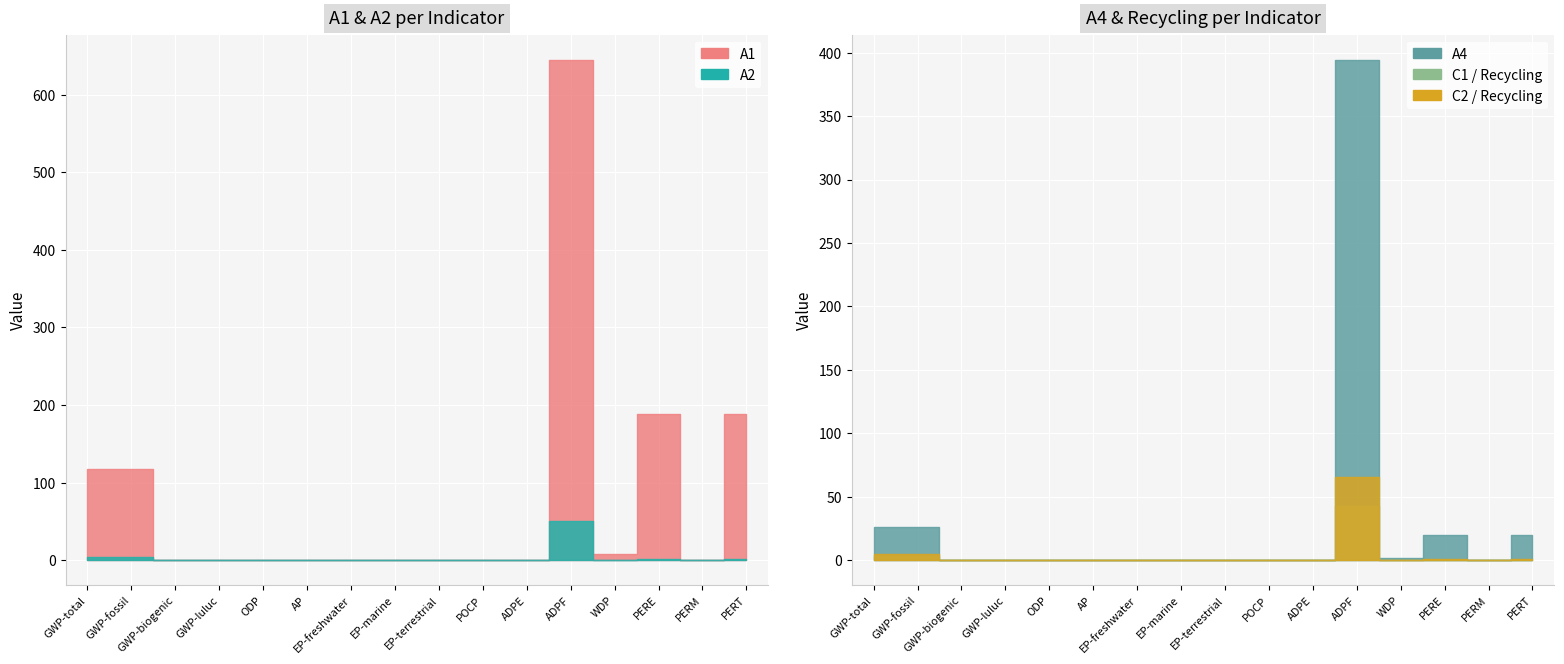

Which series has the largest total across all categories?

A1